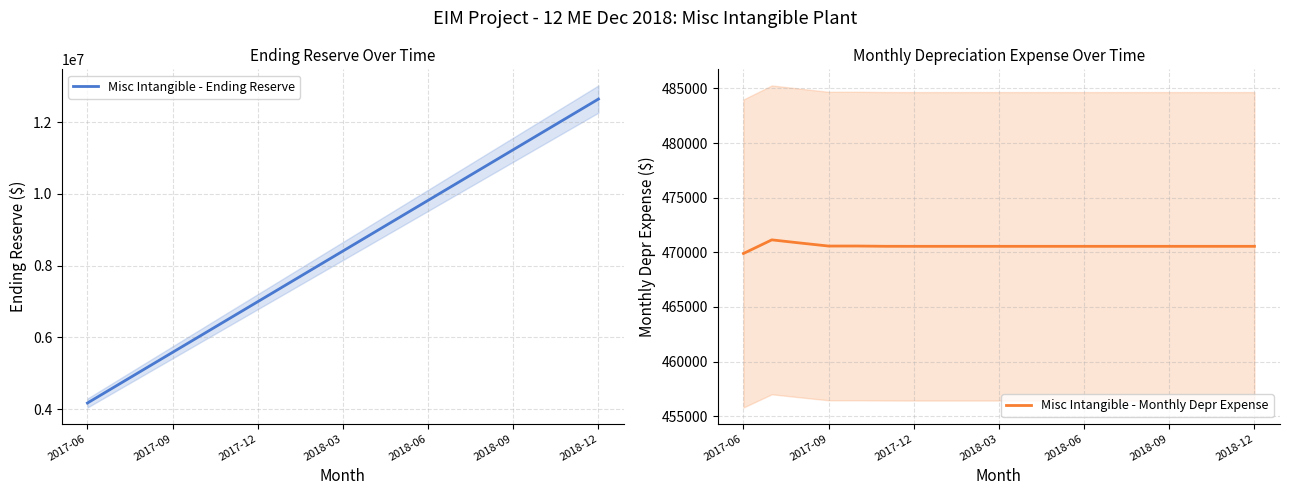

What are all the series names shown in the legend?

Misc Intangible - Ending Reserve, Misc Intangible - Monthly Depr Expense